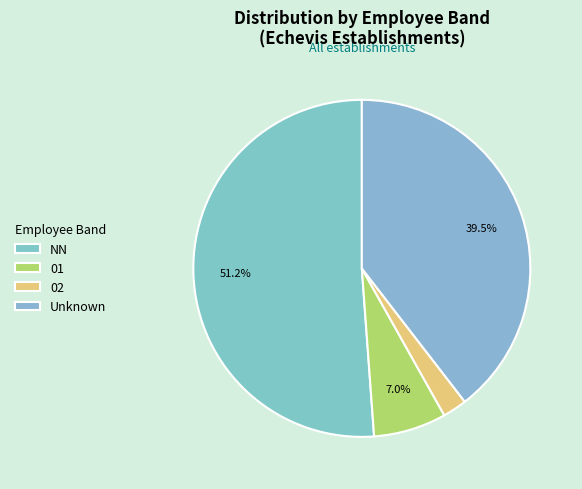

How much of the chart is everything except NN?

48.8%